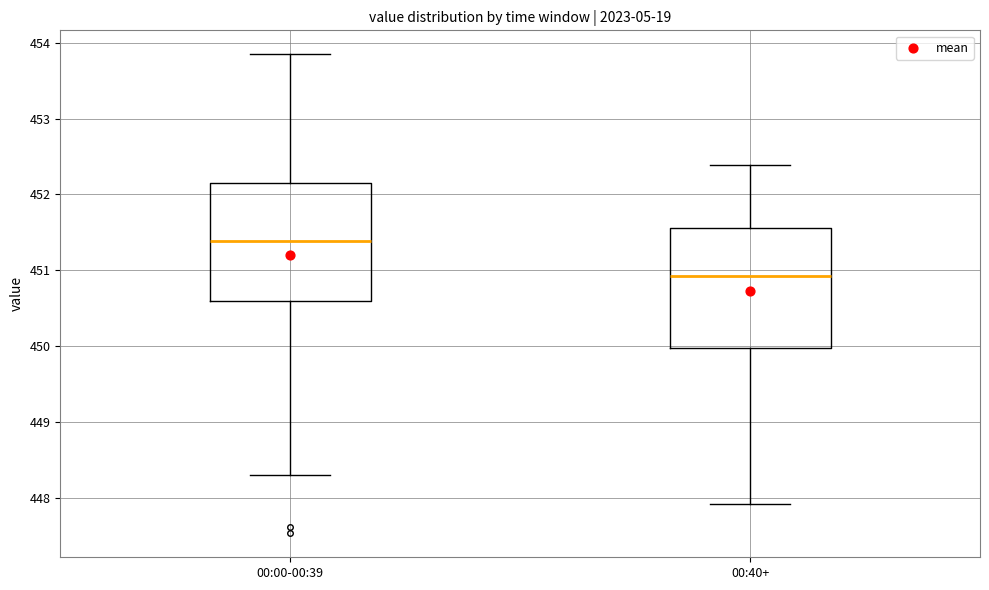

Where is the lower edge of the box for 00:00-00:39 on the y-axis? The values are not printed on the chart, so give them approximately, as read against the axis.

450.6